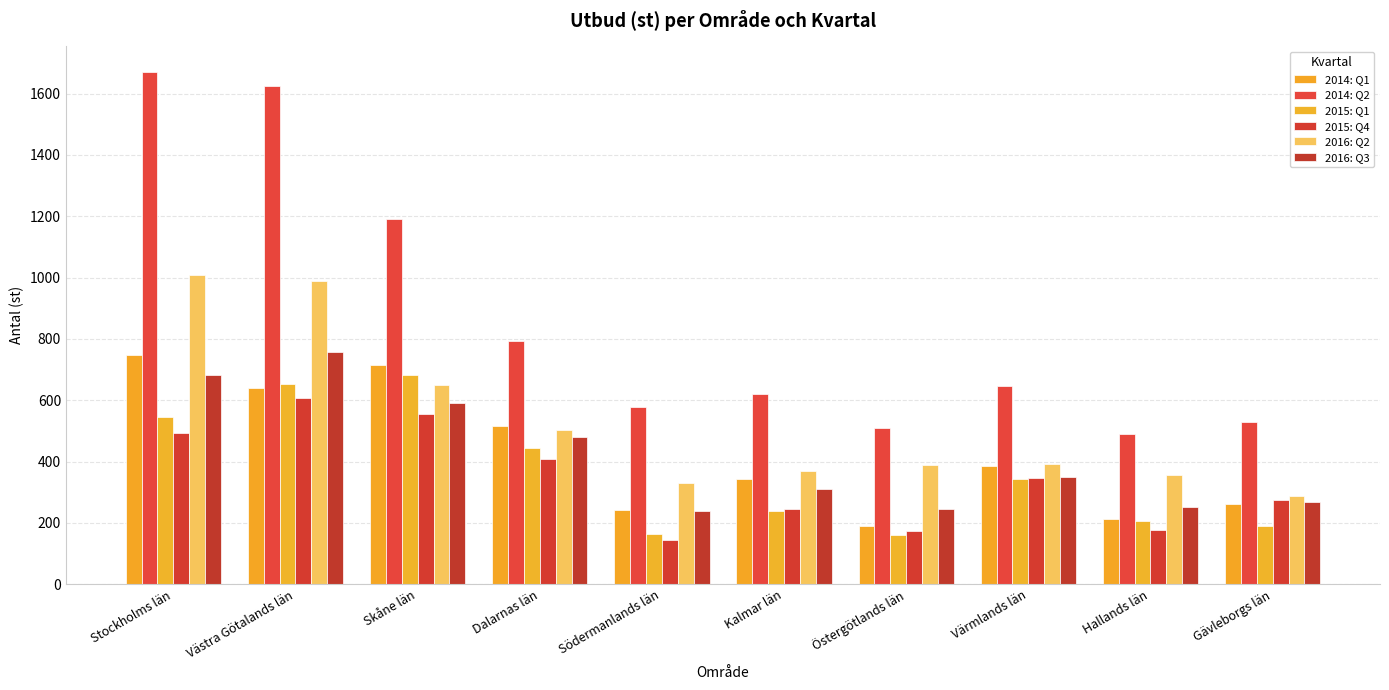

How many series are shown in this chart?

6